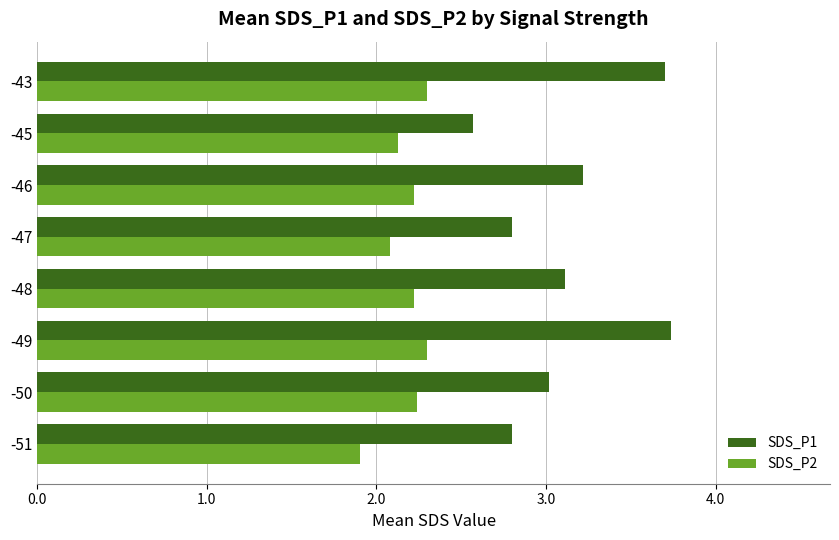

Rank the series by their maximum value, from highest to lowest.

SDS_P1, SDS_P2